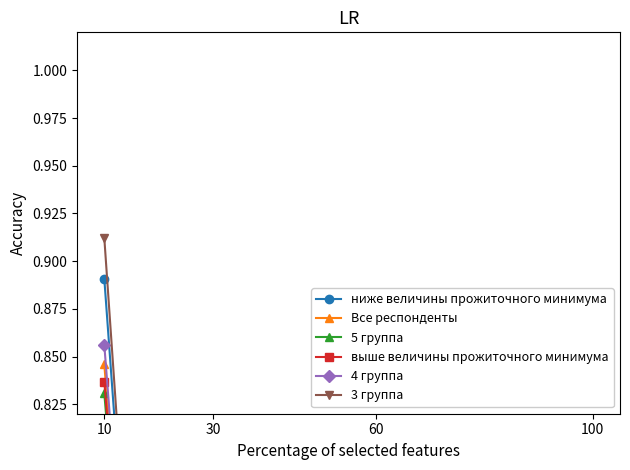

Which category has the highest value in the 5 группа series?

10